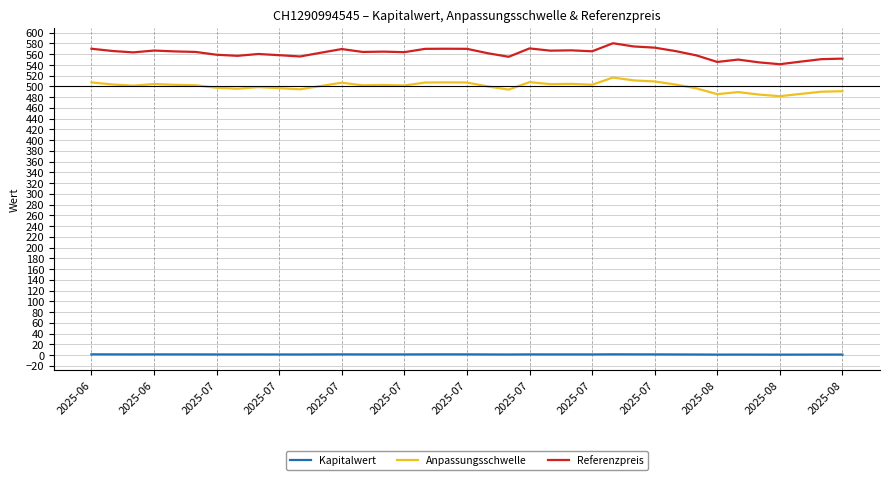

Which series has the largest total across all categories?

Referenzpreis